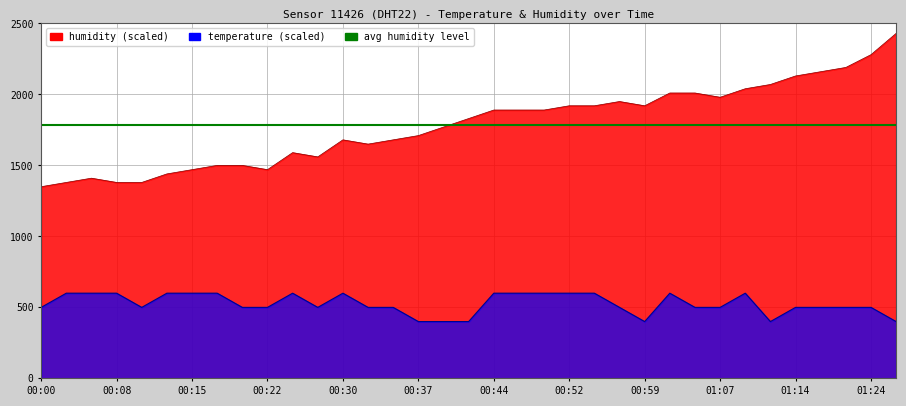

What is the label of the 17th point from the right?

00:44